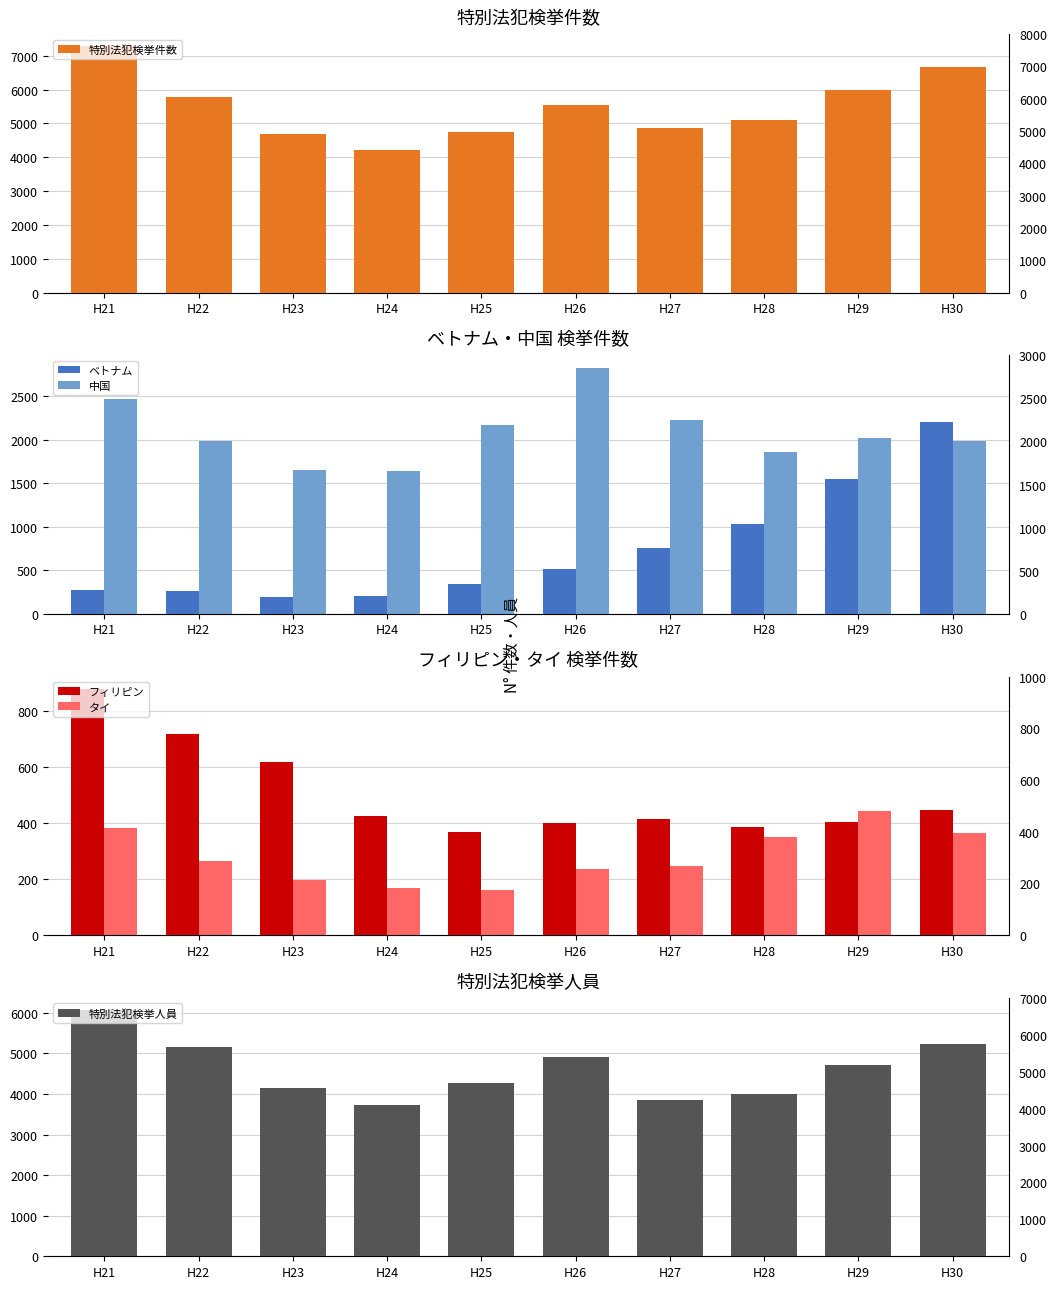

The value of ベトナム at H24 is 131. True or false?

False